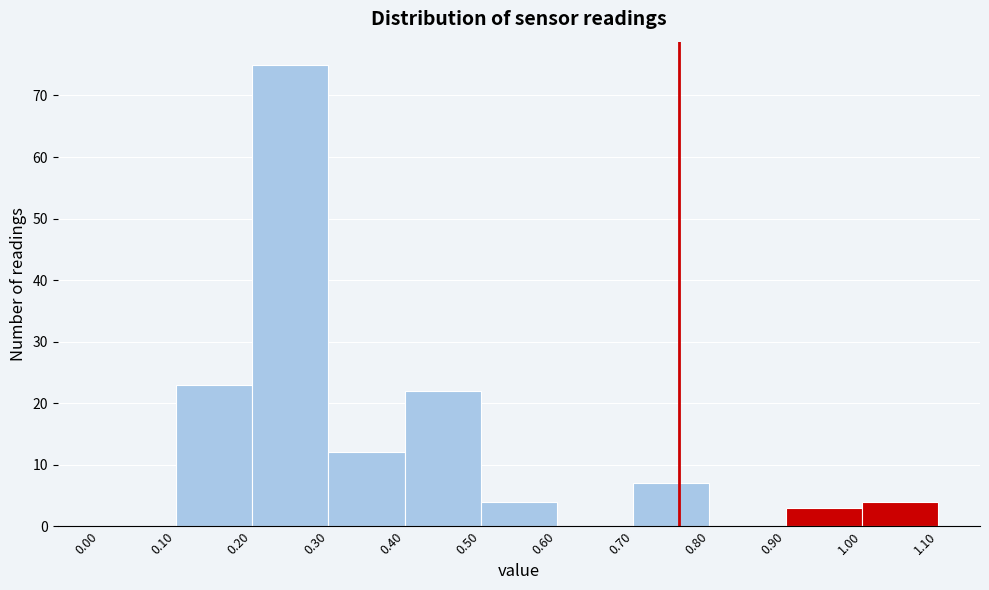

What is the height of the bar covering 0.50 to 0.60 on the x-axis? The values are not printed on the chart, so give them approximately, as read against the axis.

4